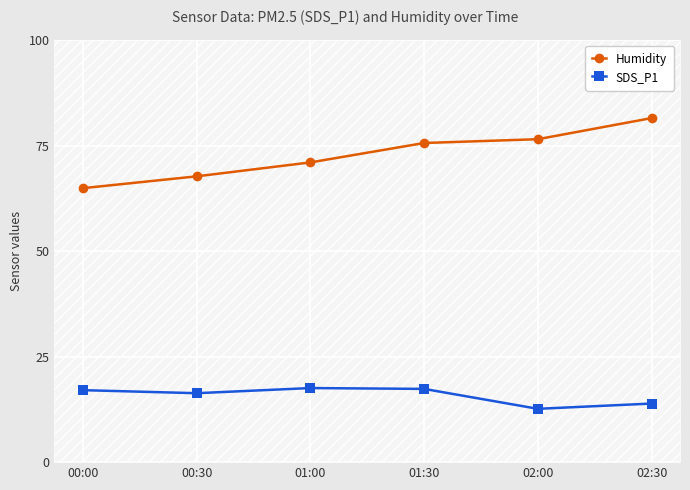

True or false: Humidity has more than 1 points higher than both neighbors.

False